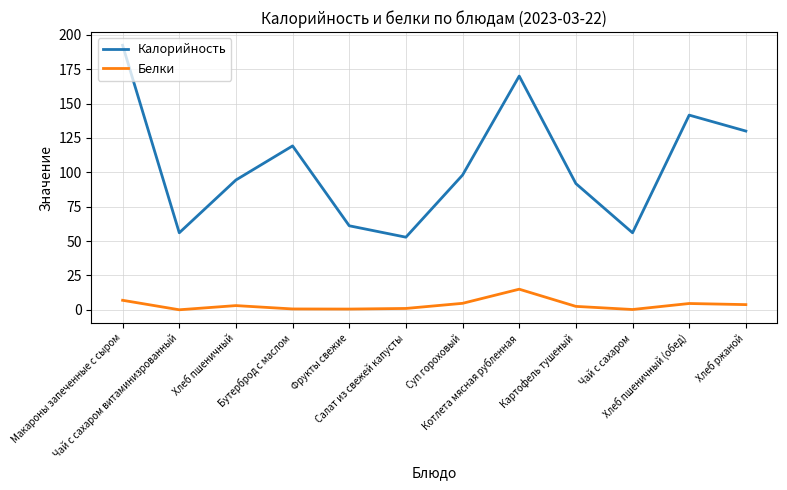

Which series has the largest total across all categories?

Калорийность